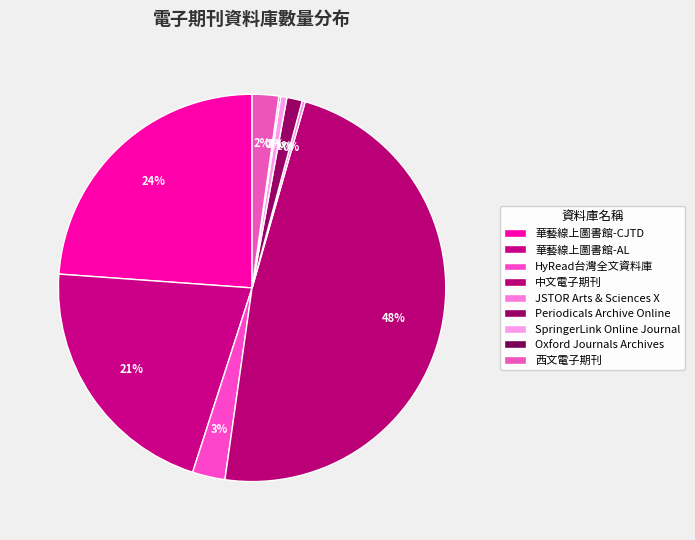

To the nearest percent, what is the difference between the largest and smallest slice percentages?

48%